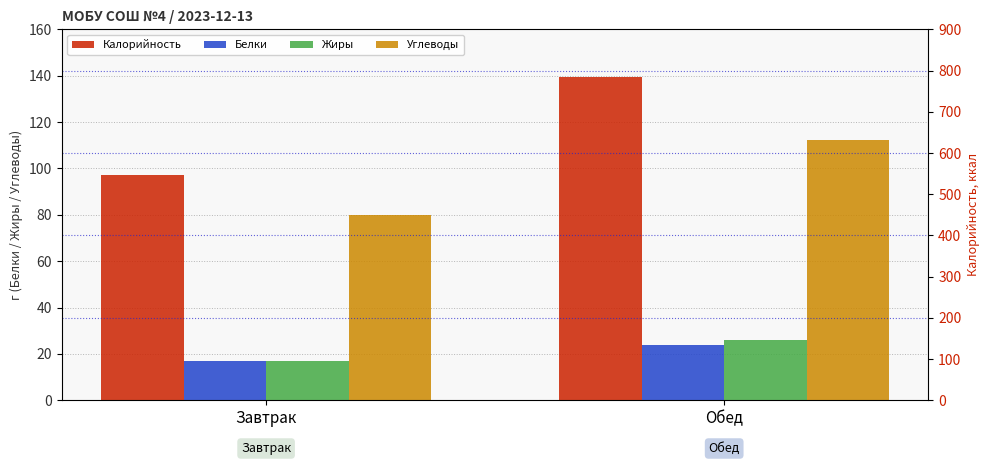

Reading left to right, extract all data points from this chart.

Белки: Завтрак=16.8	Обед=23.7
Жиры: Завтрак=16.9	Обед=26.0
Углеводы: Завтрак=80.0	Обед=112.2
Калорийность: Завтрак=546.3	Обед=783.2